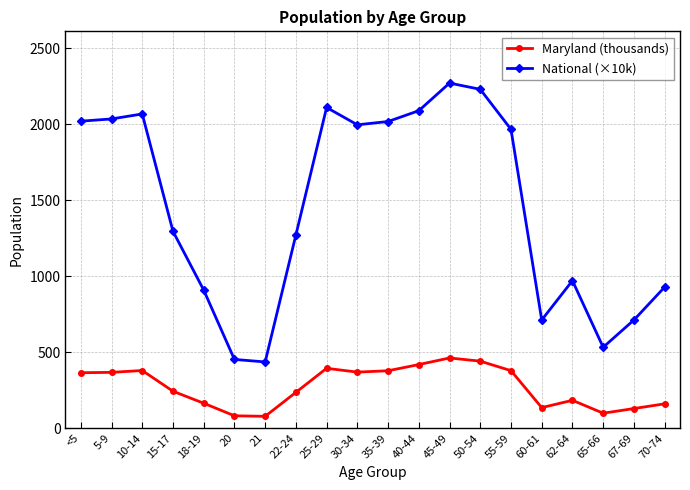

Where is National (×10k) nearest to the value 1353?

15-17